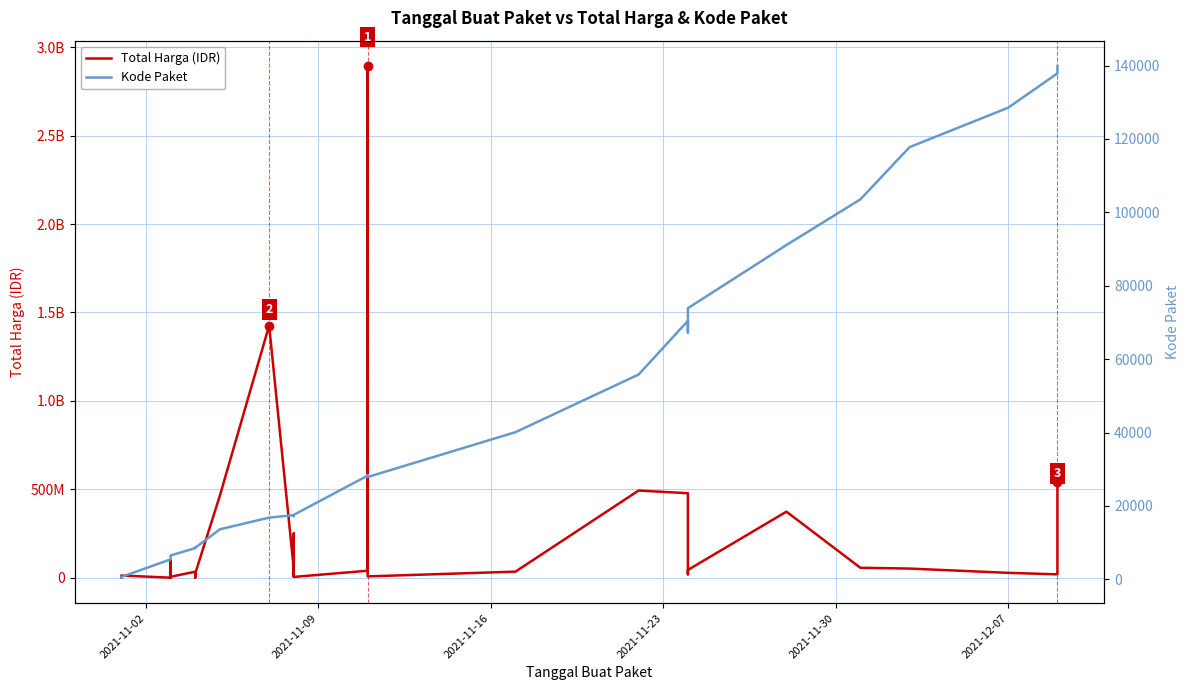

True or false: Kode Paket and Total Harga (IDR) cross at least once.

False